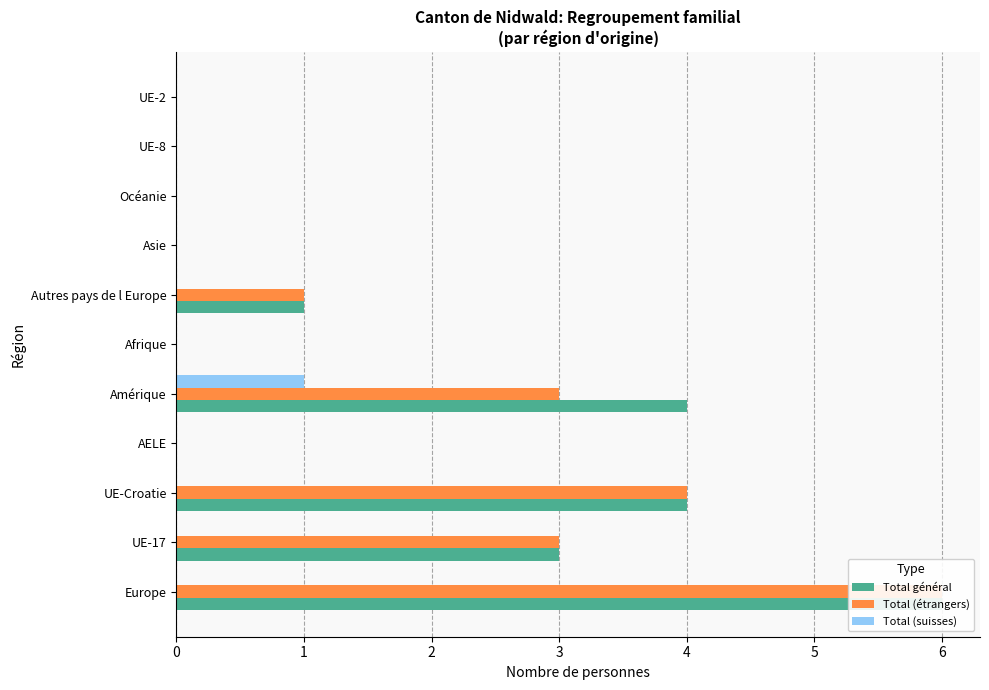

The value of Total général at Autres pays de l Europe is 1. True or false?

True